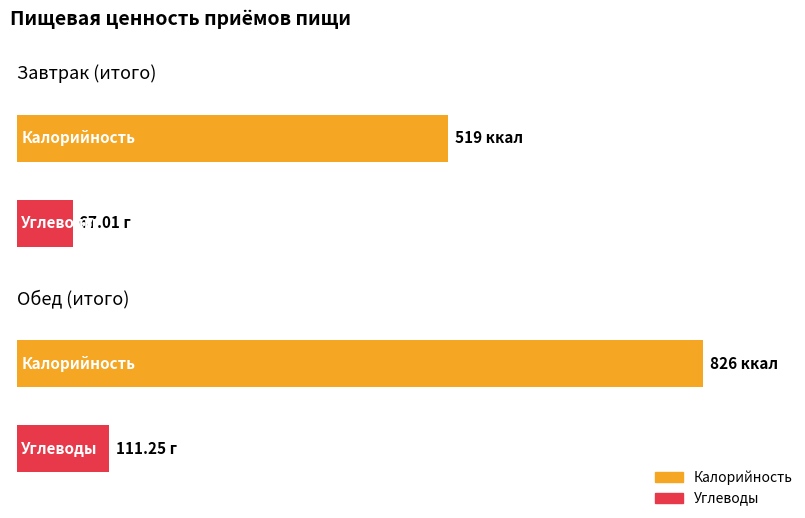

Which series has the largest range (max minus min)?

Калорийность